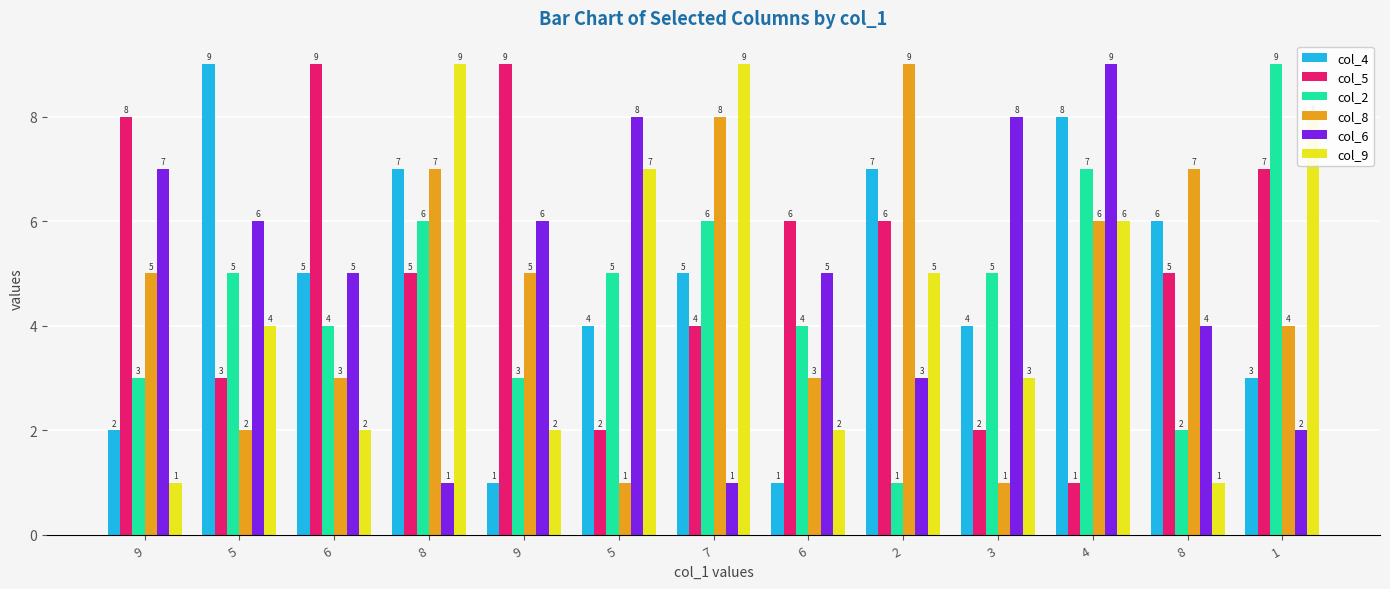

How many values in the col_9 series are below 4?

6